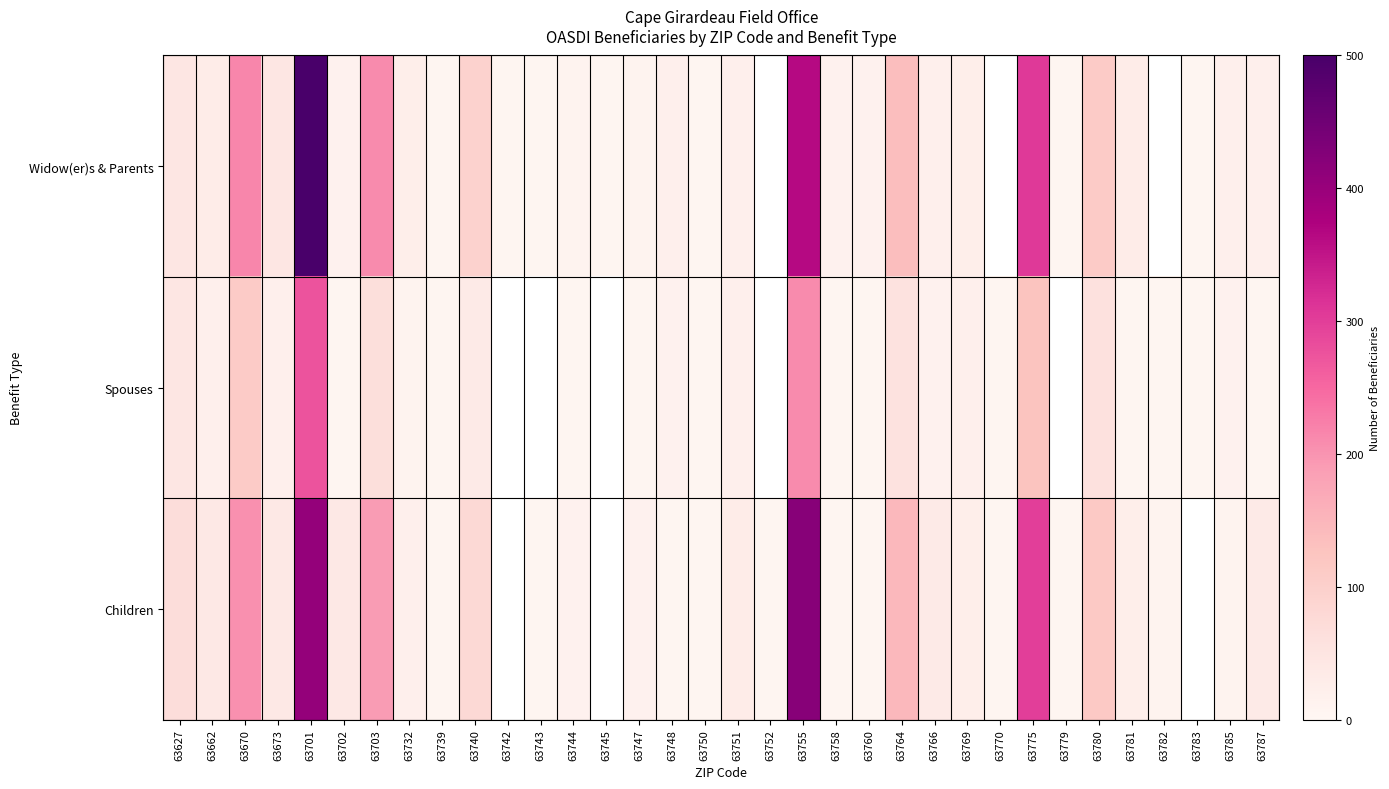

At which label does Widow(er)s & Parents reach its peak?

63701